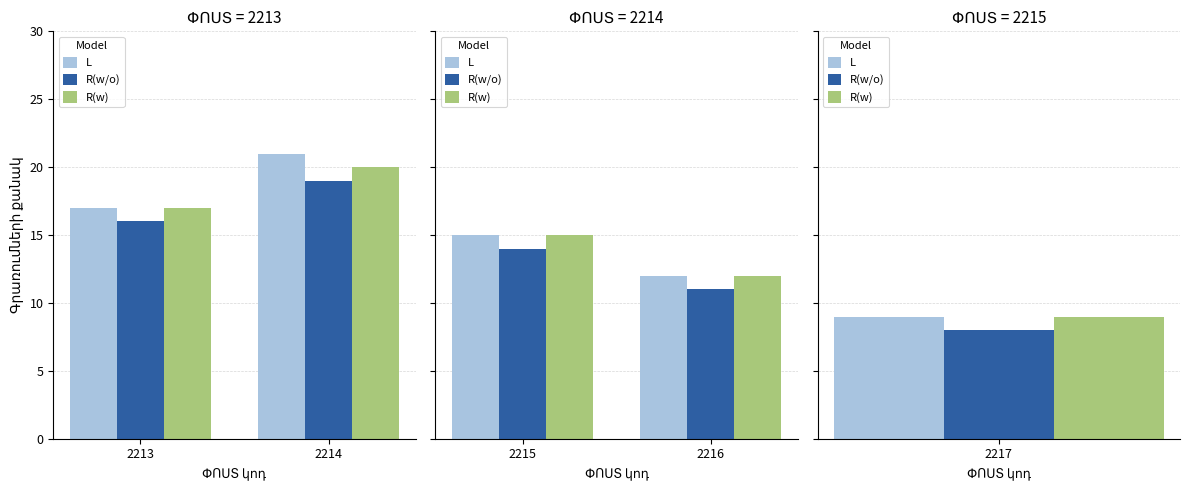

What are all the series names shown in the legend?

L, R(w/o), R(w)